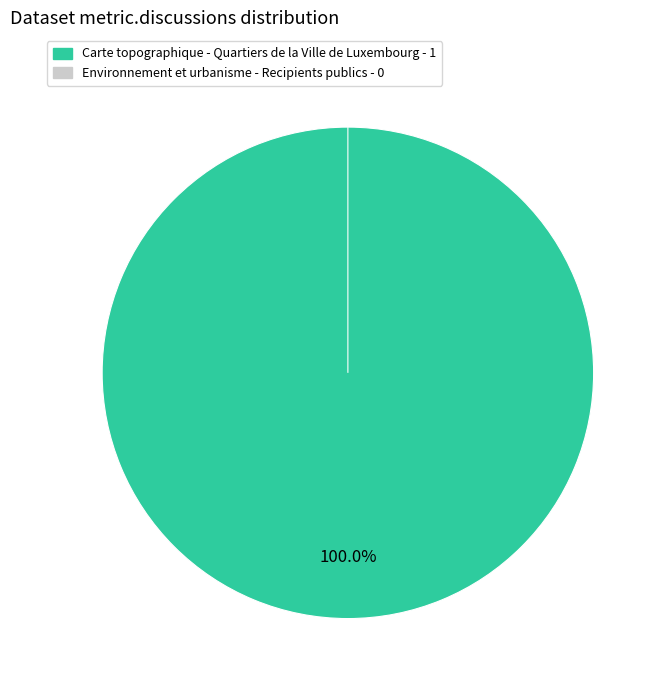

To the nearest percent, what is the average slice percentage?

50%